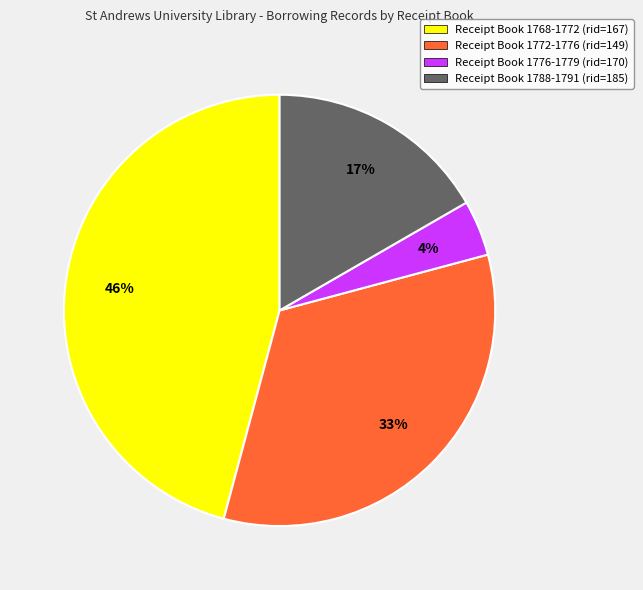

What is the largest slice in the pie chart?

Receipt Book 1768-1772 (rid=167)